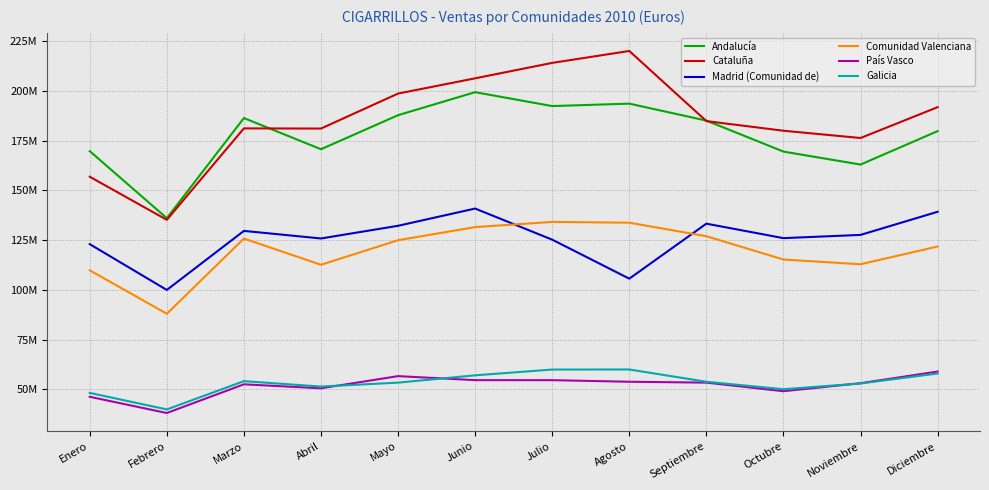

Does the chart display data point markers on the line(s)?

No